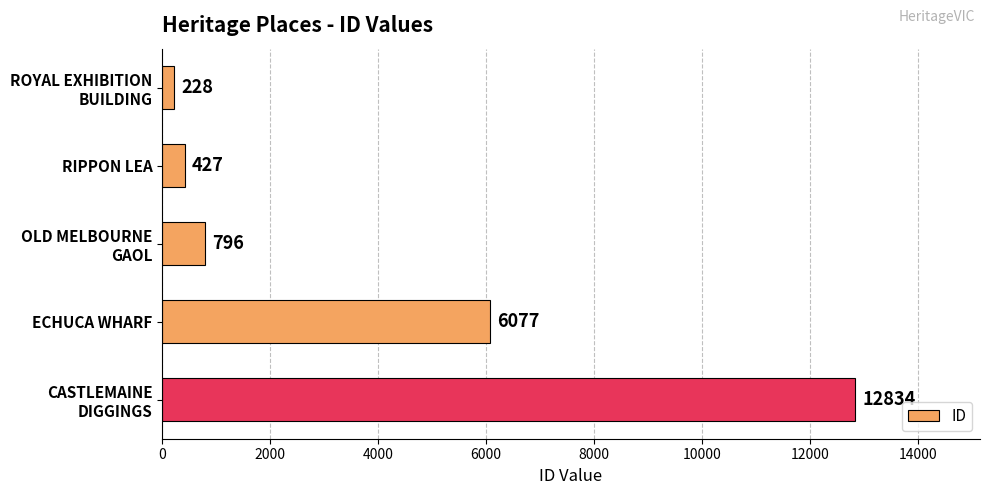

The value at ECHUCA WHARF is 6077. True or false?

True